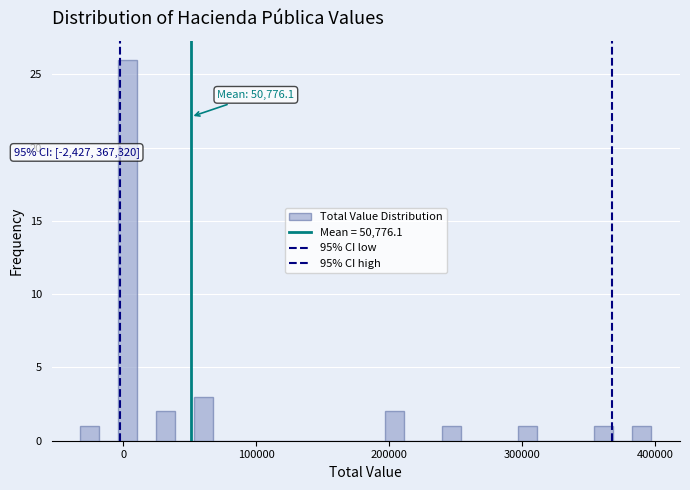

Read against the x-axis, roughly where is the centre of the tallest bar?

0